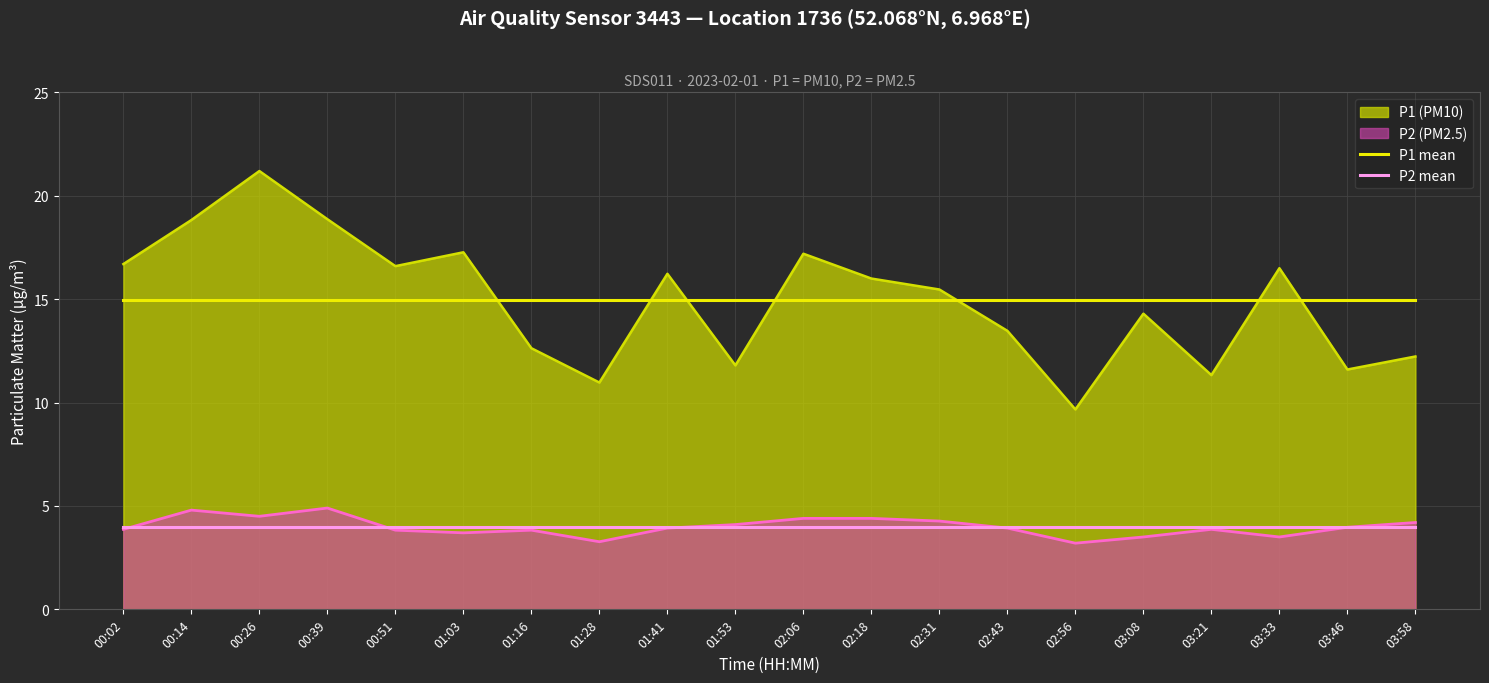

At which category is the sum across all series the highest?

00:26